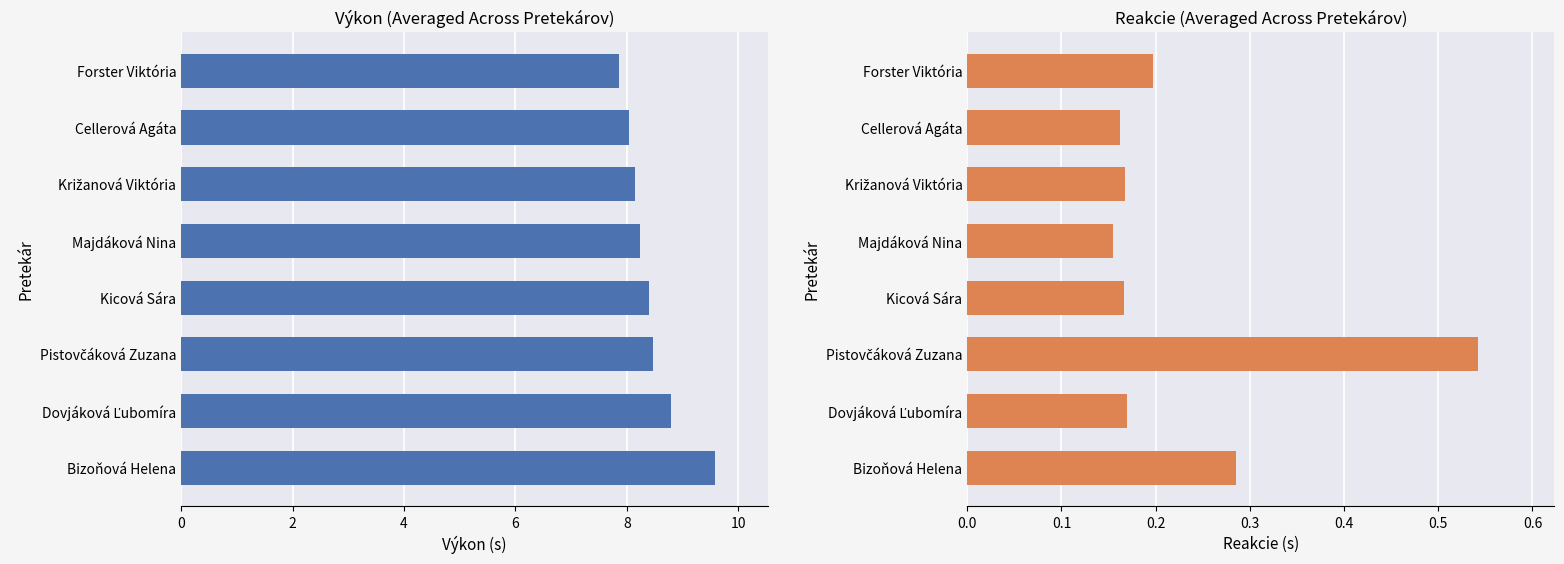

What is the sum of the Výkon values at Bizoňová Helena and Križanová Viktória?

17.7